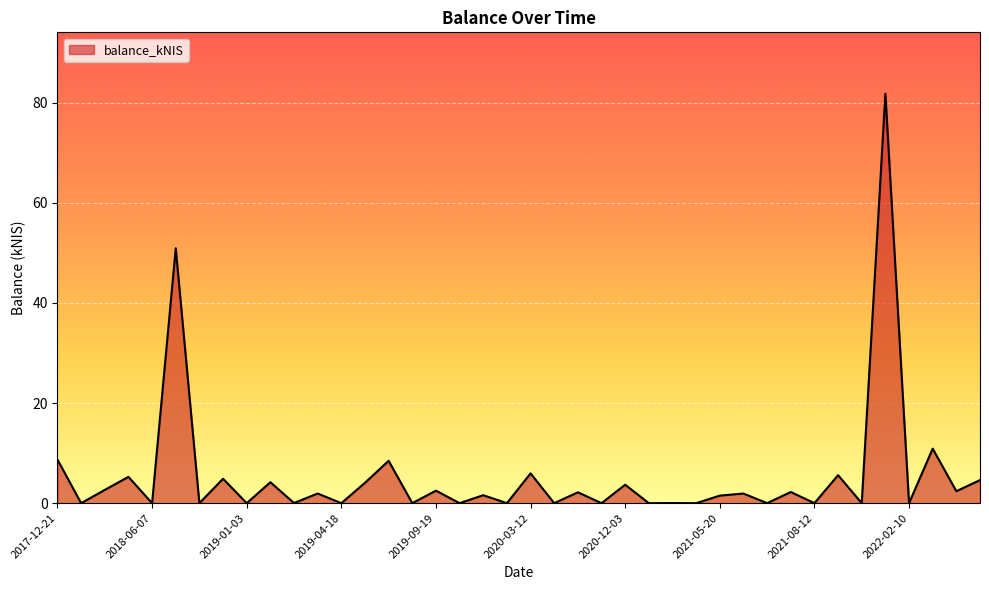

What is the maximum value shown in the chart?

81.8